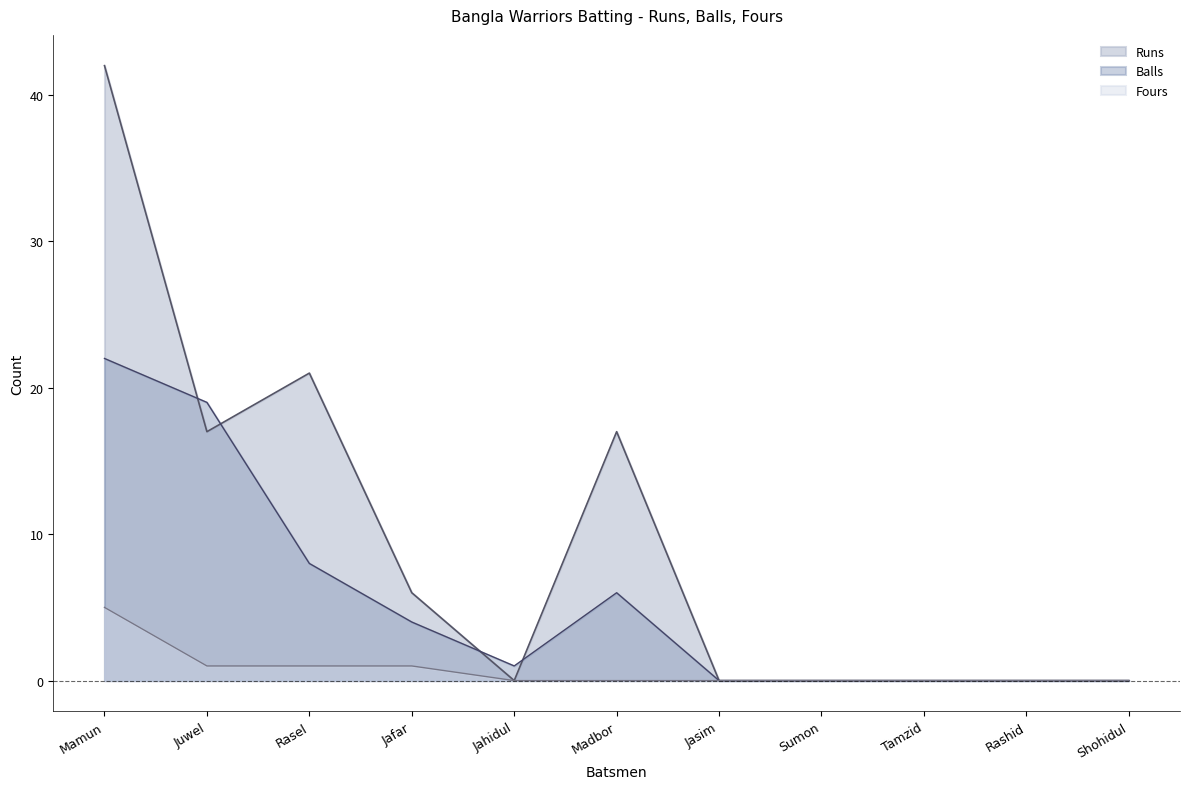

Which series has the largest total across all categories?

Runs